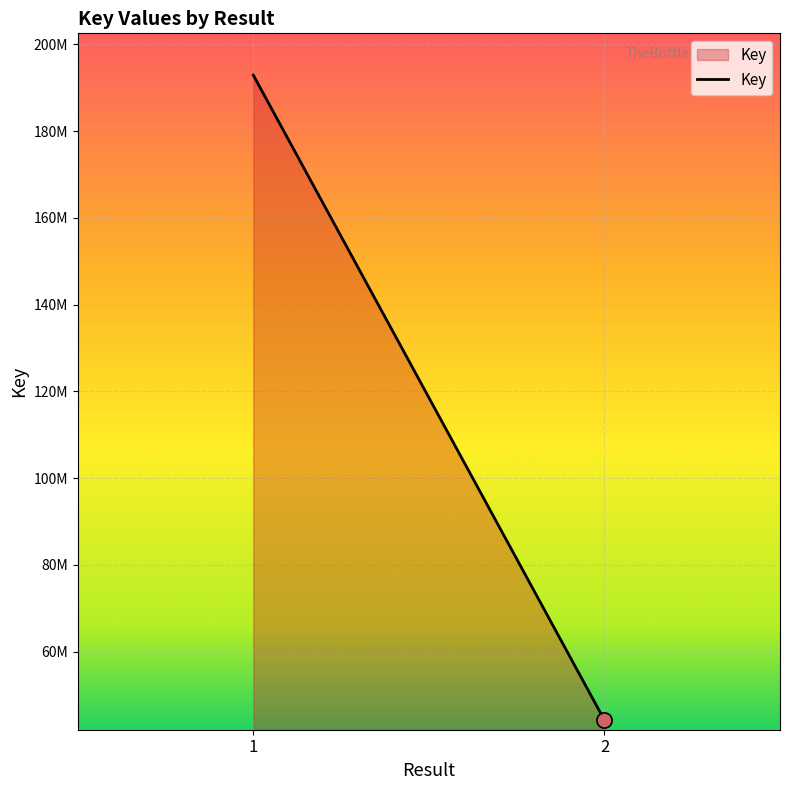

What is the change in value from  to 2?

-148692338